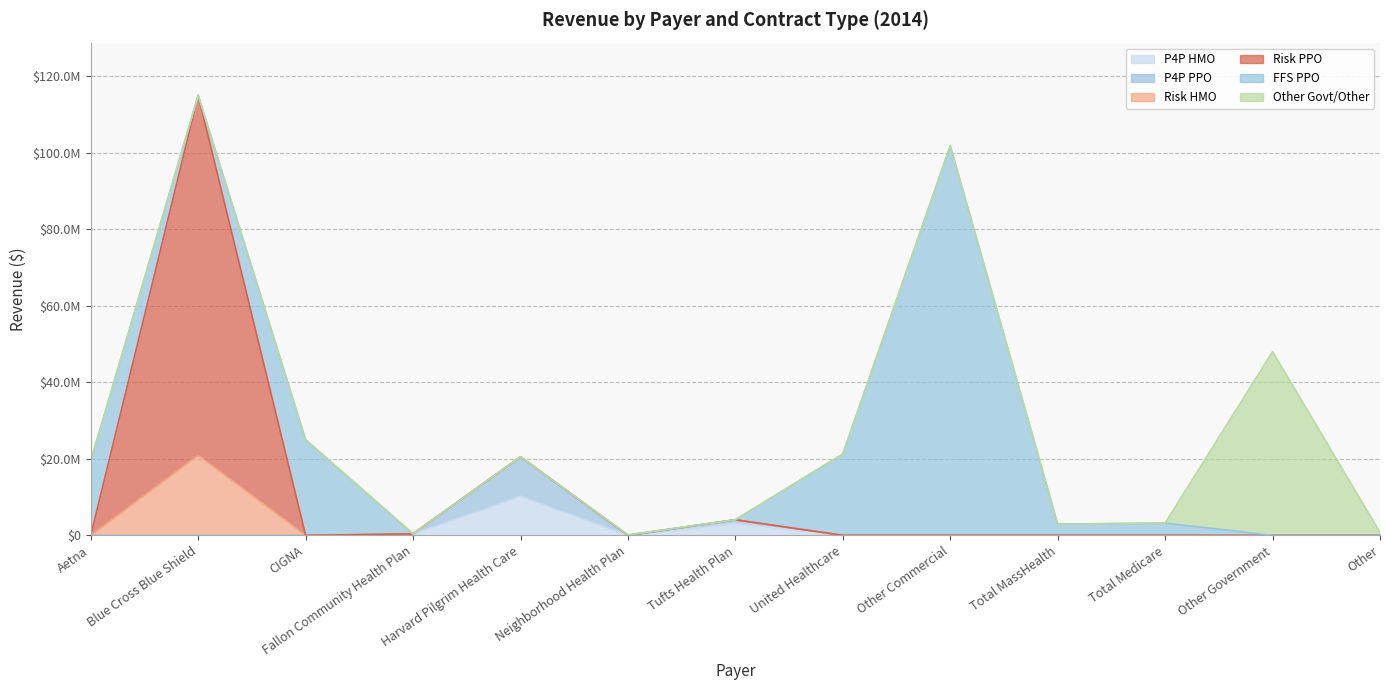

What is the sum of all P4P HMO values?

13751047.4